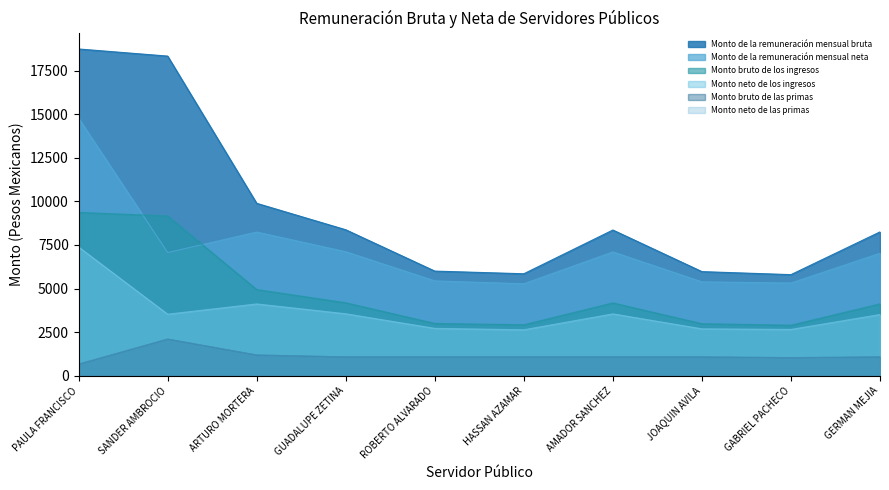

How many data points in Monto neto de las primas are above 1082?

8